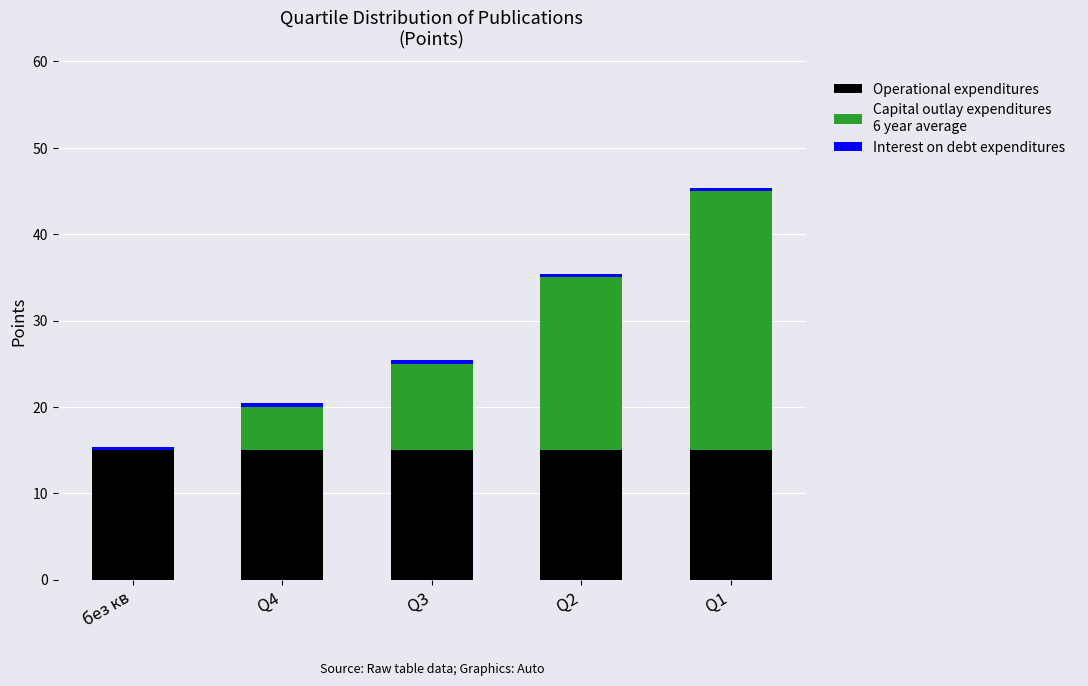

At which category is the sum across all series the highest?

Q1